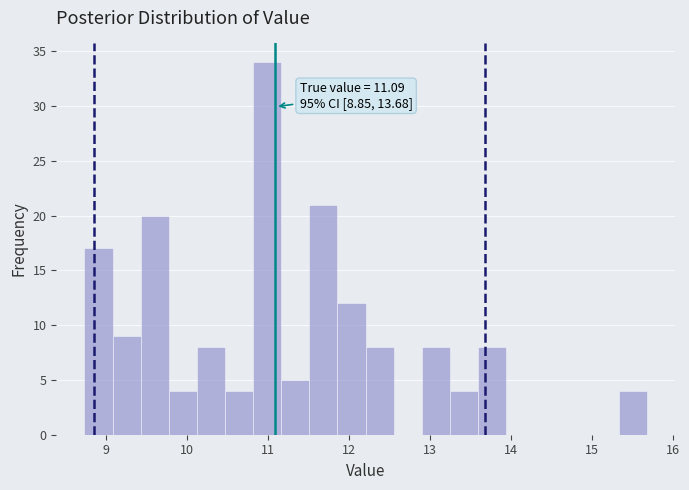

Around what value on the x-axis is the tallest bar? Give the approximate position of its centre, as read against the axis.

11.0